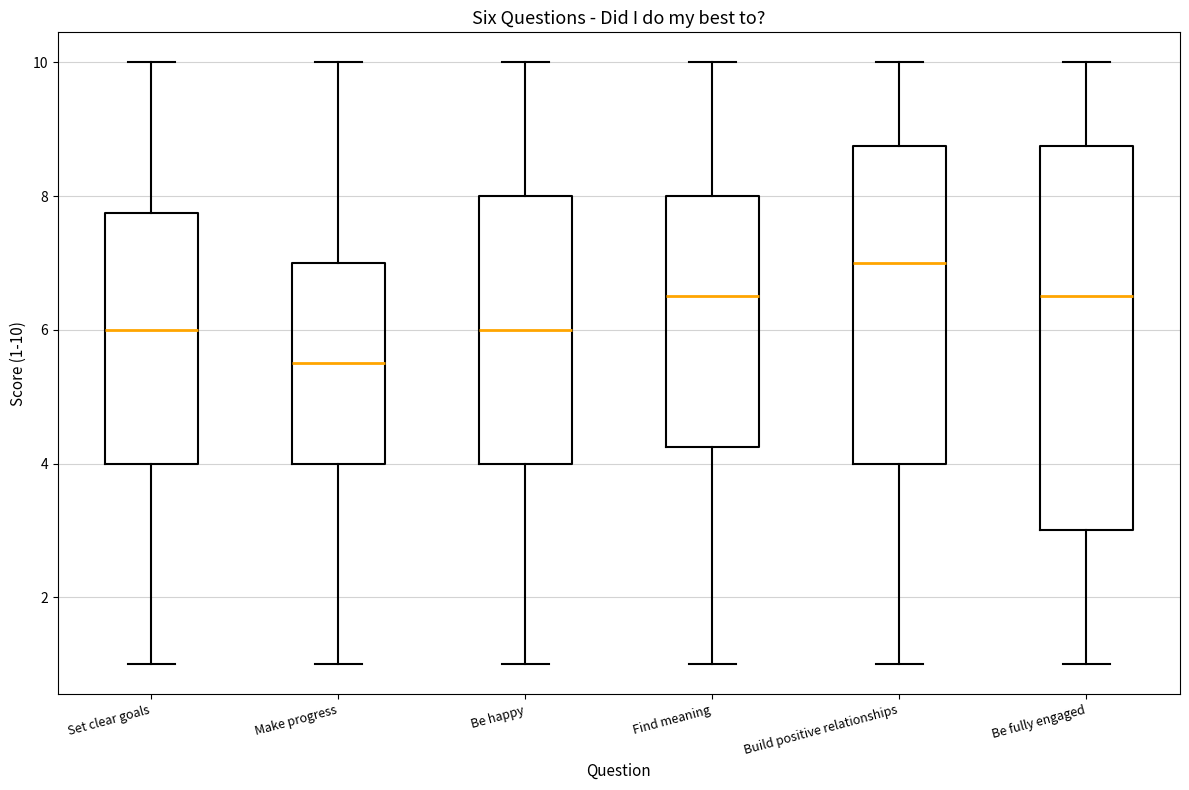

Reading left to right, transcribe this box plot: for each box, give where its median line is, the range the box spans, and where its two whiskers end, as read against the y-axis. The values are not printed on the chart, so give them approximately, as read against the axis.

Set clear goals: median 6.0, box 4.0 to 7.8, whiskers 1.0 to 10.0
Make progress: median 5.6, box 4.0 to 7.0, whiskers 1.0 to 10.0
Be happy: median 6.0, box 4.0 to 8.0, whiskers 1.0 to 10.0
Find meaning: median 6.6, box 4.2 to 8.0, whiskers 1.0 to 10.0
Build positive relationships: median 7.0, box 4.0 to 8.8, whiskers 1.0 to 10.0
Be fully engaged: median 6.6, box 3.0 to 8.8, whiskers 1.0 to 10.0